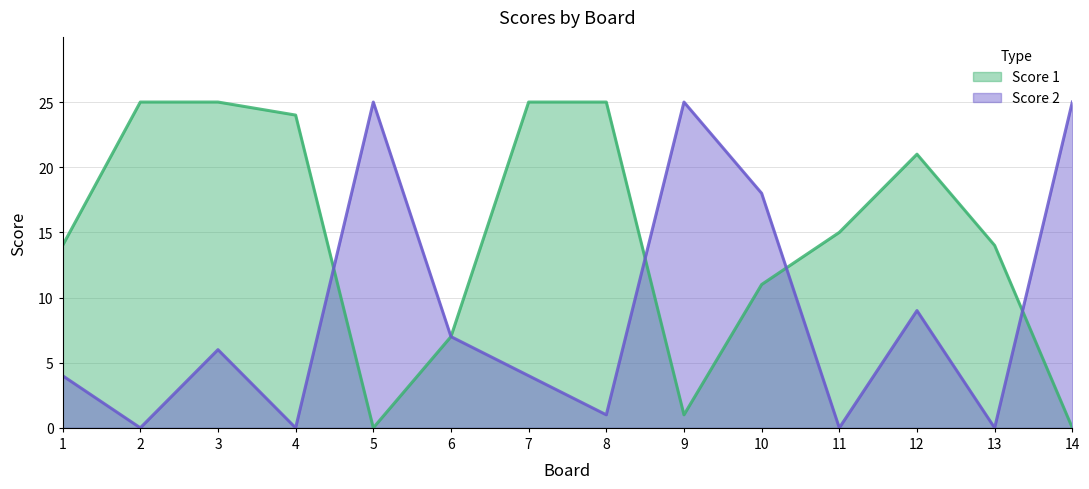

What is the sum of the Score 1 values at 11 and 13?

29